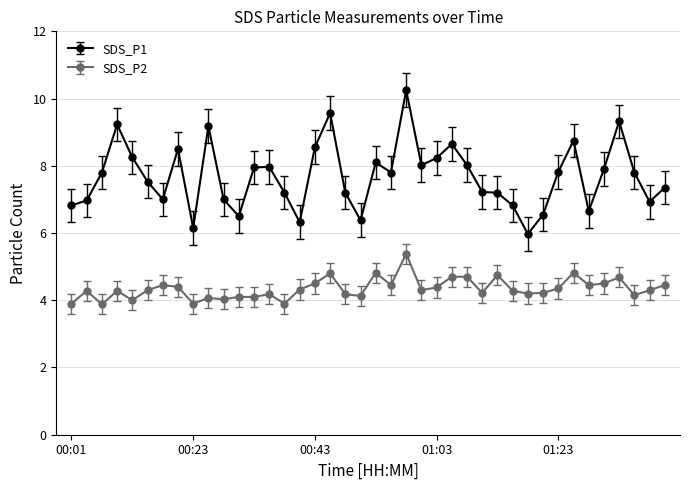

What is the average value of the SDS_P1 series?

7.7